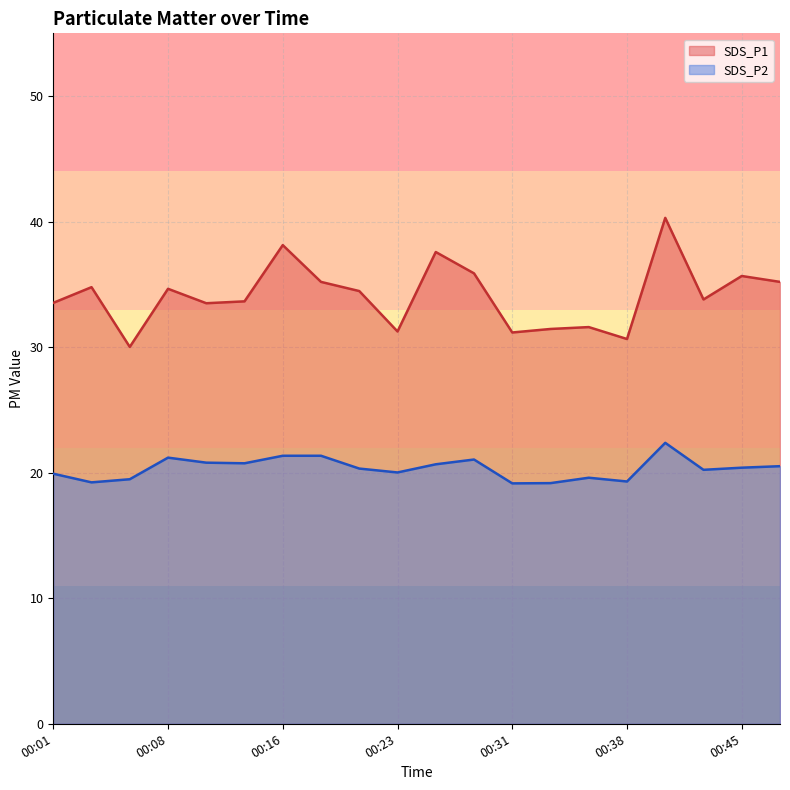

List the series in order of their peak value, lowest first.

SDS_P2, SDS_P1